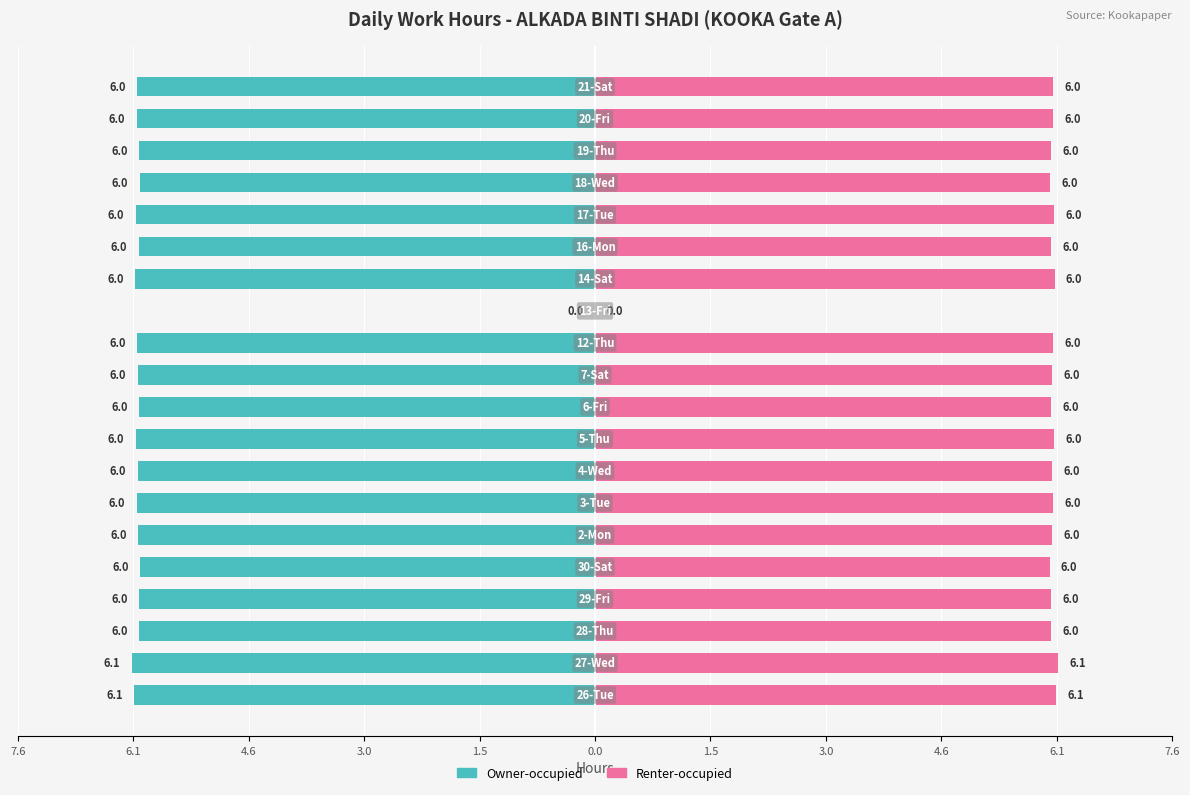

What is the greatest value displayed?

6.1